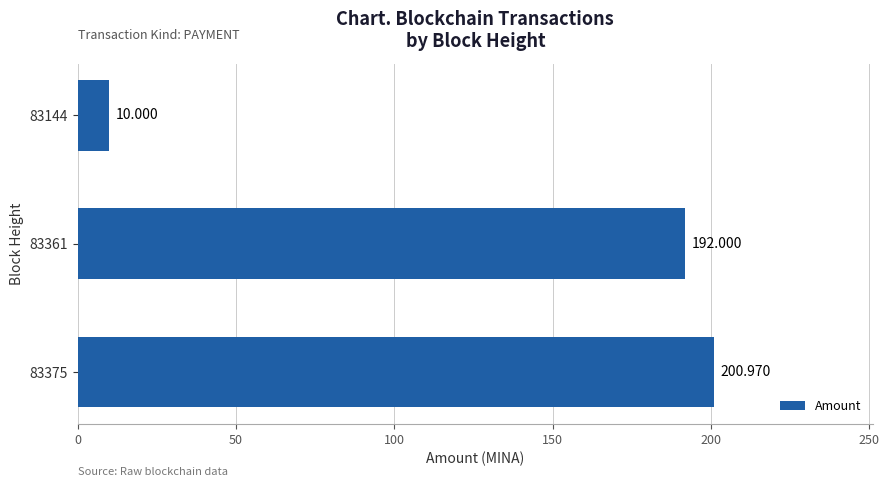

What is the sum of all values?

403.0